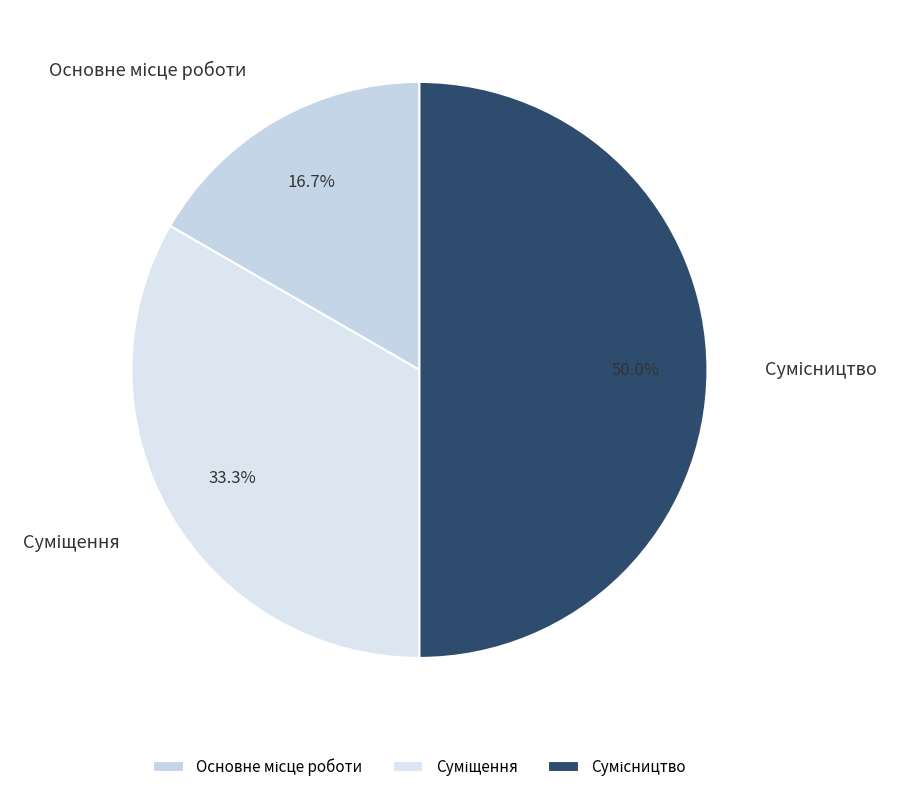

Combined, do Суміщення and Основне місце роботи account for over 50%?

No